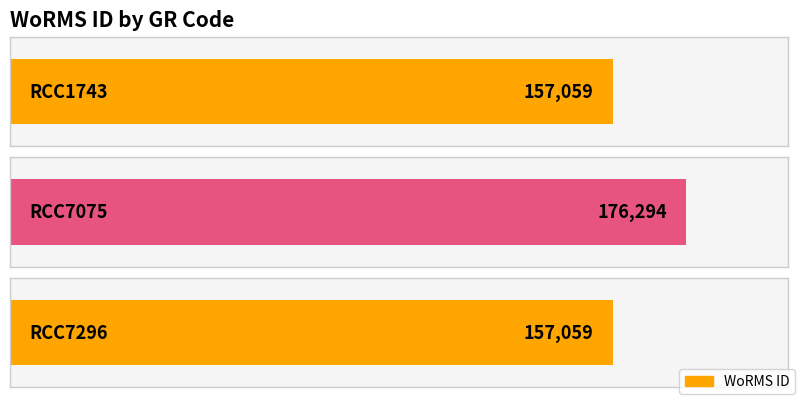

Reading left to right, transcribe all the data shown in this chart.

RCC1743=157059	RCC7075=176294	RCC7296=157059